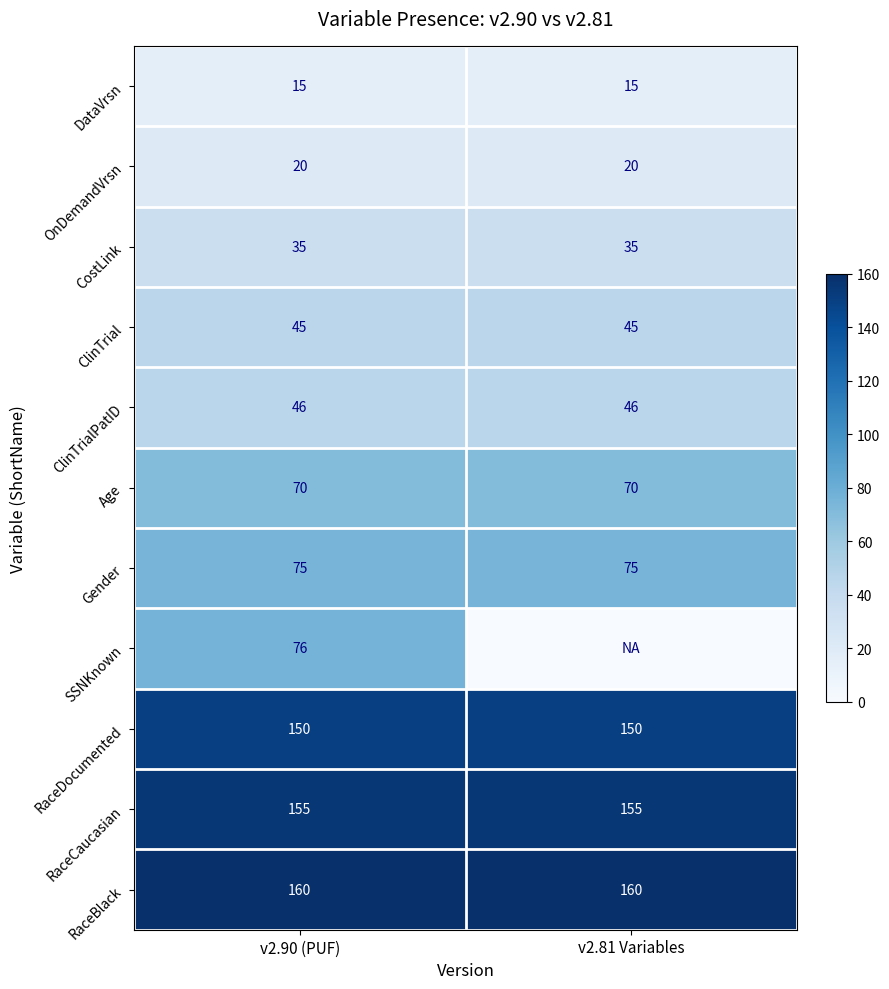

What is the average value of the ClinTrialPatID series?

46